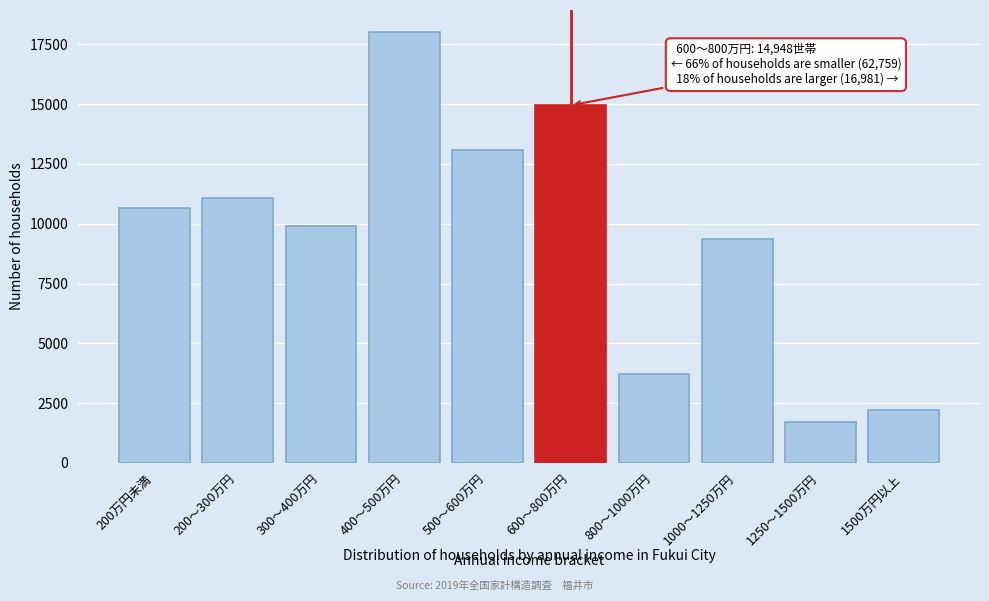

Reading left to right, what are all the values shown in this chart?

10656	11062	9920	18030	13091	14948	3701	9352	1732	2196